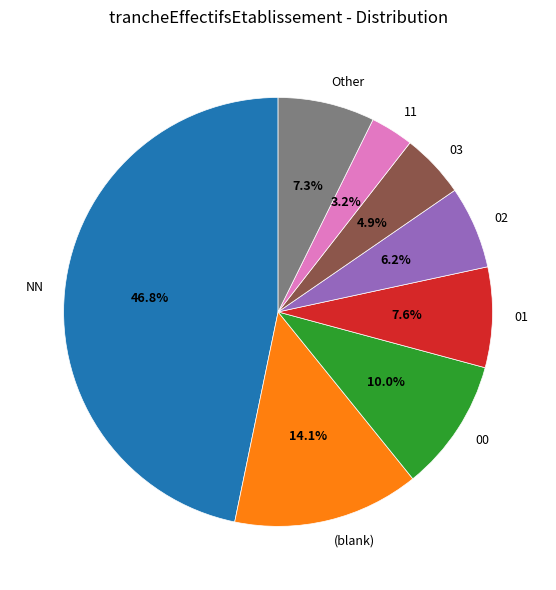

Combined, do 03 and 11 account for over 50%?

No